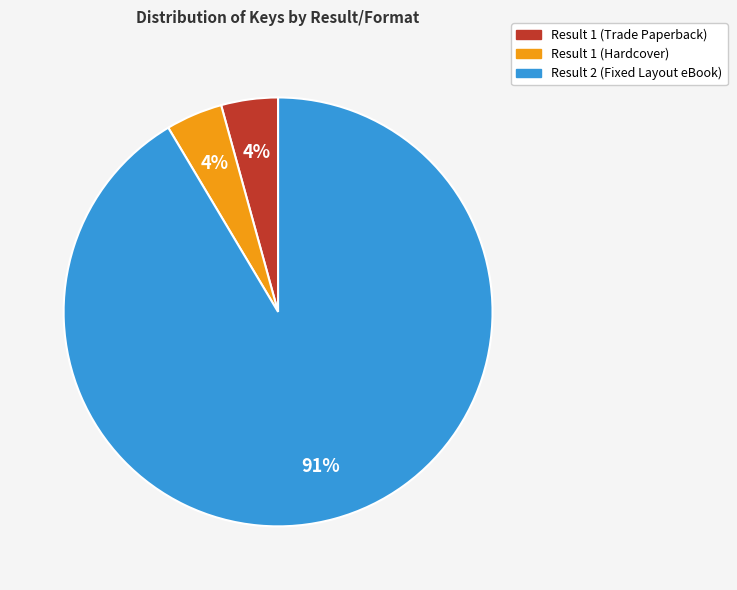

Is it true that Result 1 (Trade Paperback) is 4% of the pie?

True